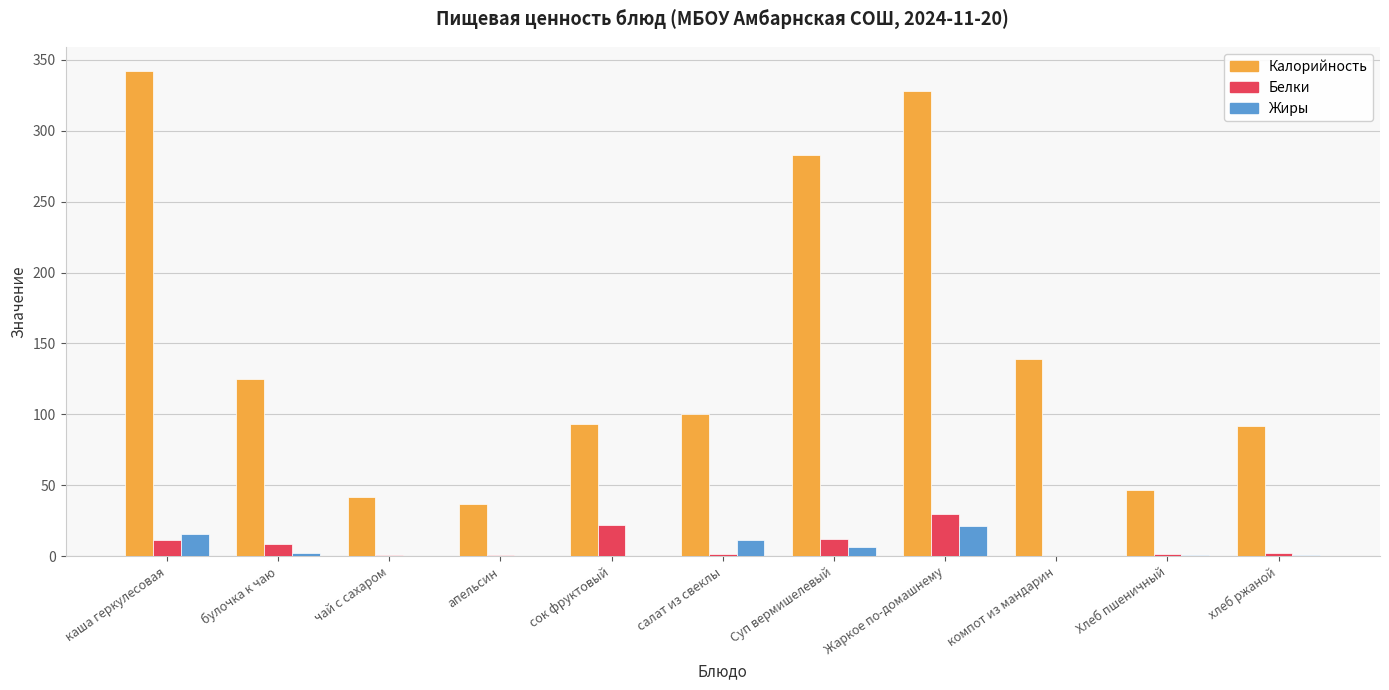

What is the total value across all series at компот из мандарин?

139.6